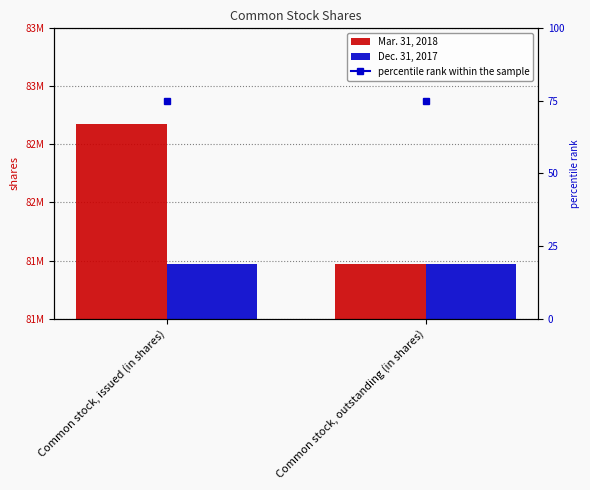

Is the value of Mar. 31, 2018 at Common stock, outstanding (in shares) greater than the value of Dec. 31, 2017 at Common stock, issued (in shares)?

No